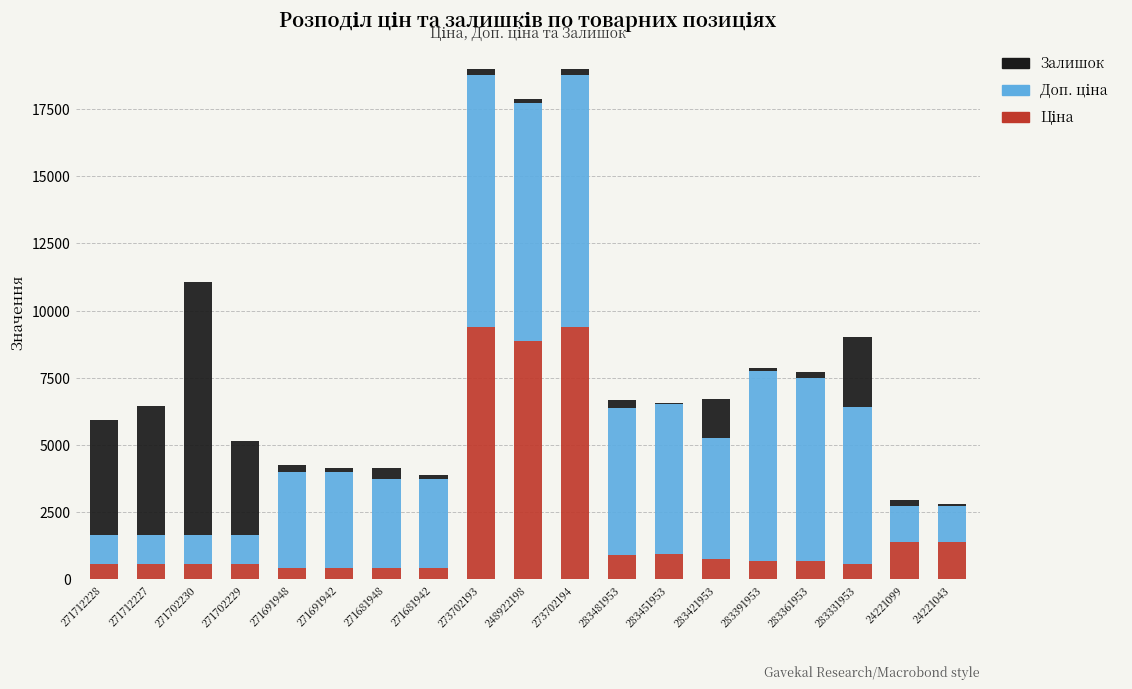

What is the difference between the Залишок values at 273702193 and 283331953?

2371.5